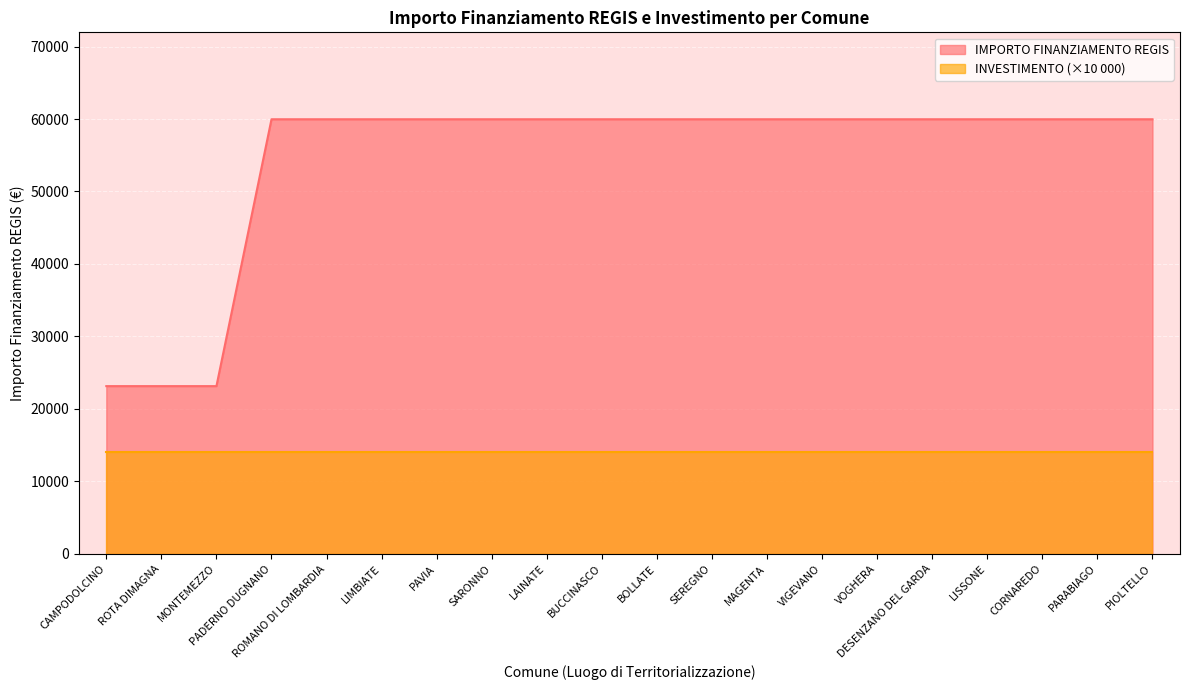

Reading right to left, what are all the values shown in this chart?

59966	59966	59966	59966	59966	59966	59966	59966	59966	59966	59966	59966	59966	59966	59966	59966	59966	23147	23147	23147